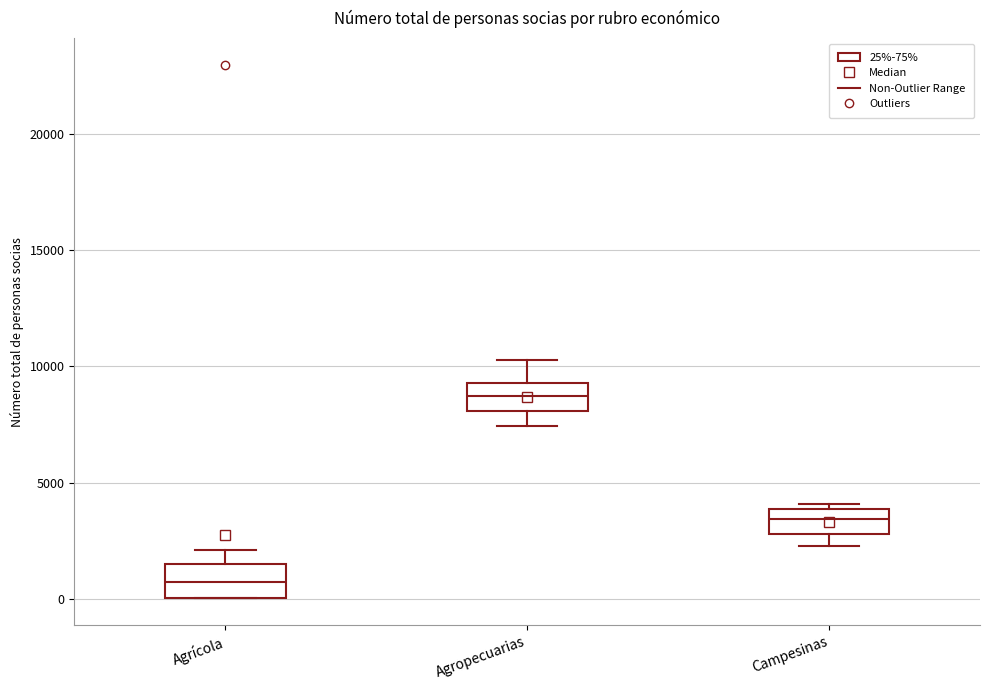

Where does the lower whisker of the box for Campesinas end on the y-axis? The values are not printed on the chart, so give them approximately, as read against the axis.

2000